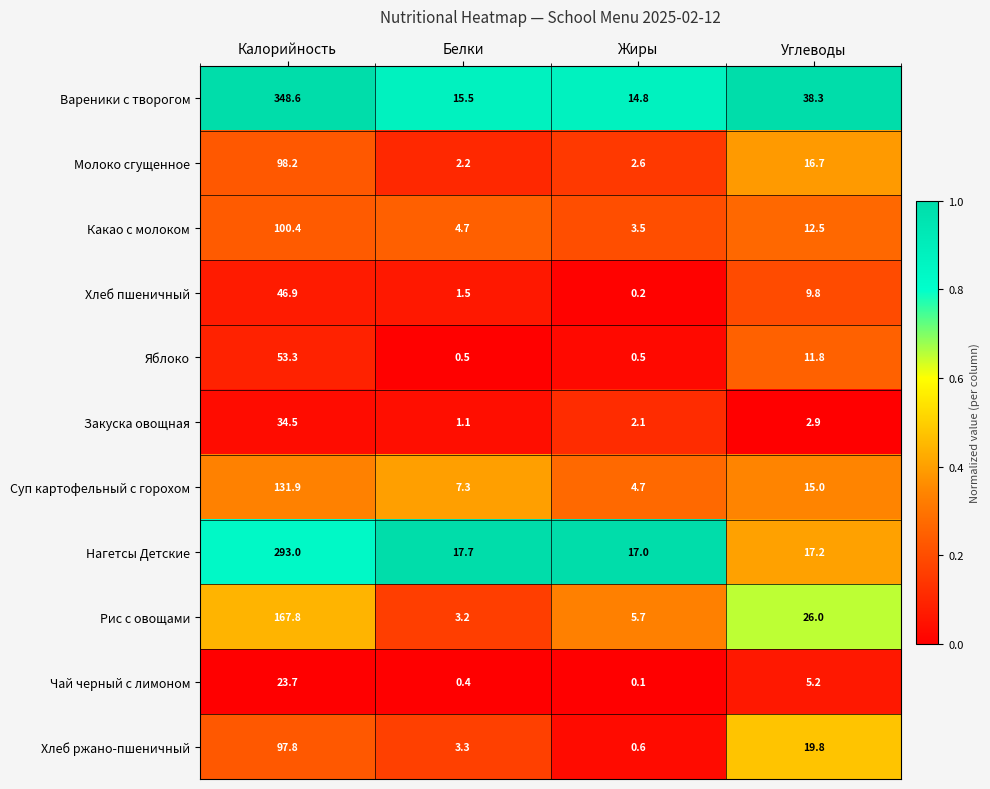

What is the difference between the maximum and minimum values in the Нагетсы Детские series?

276.0